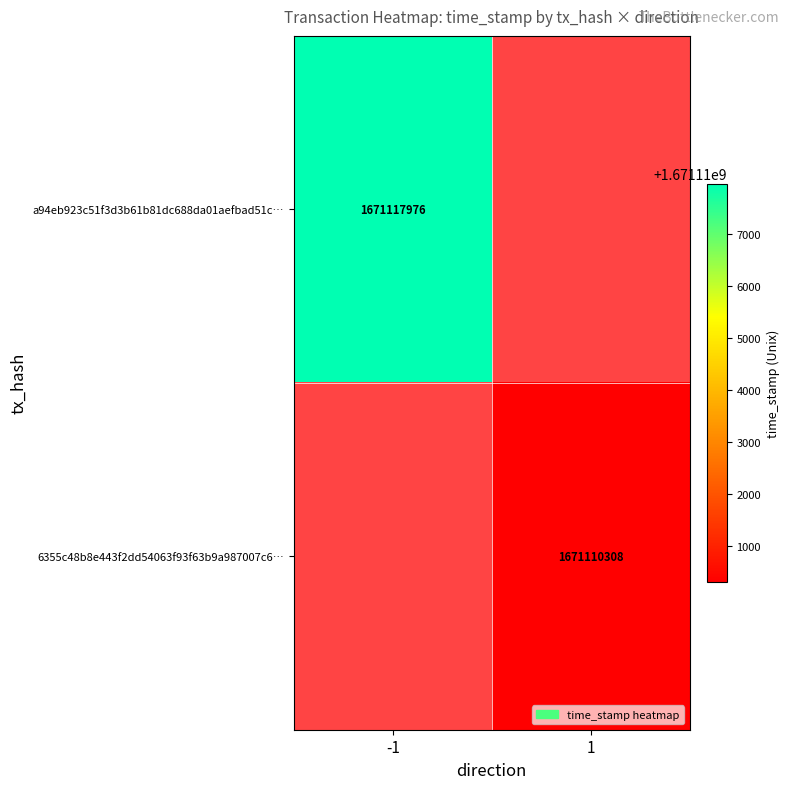

Count the number of categories in the chart.

2